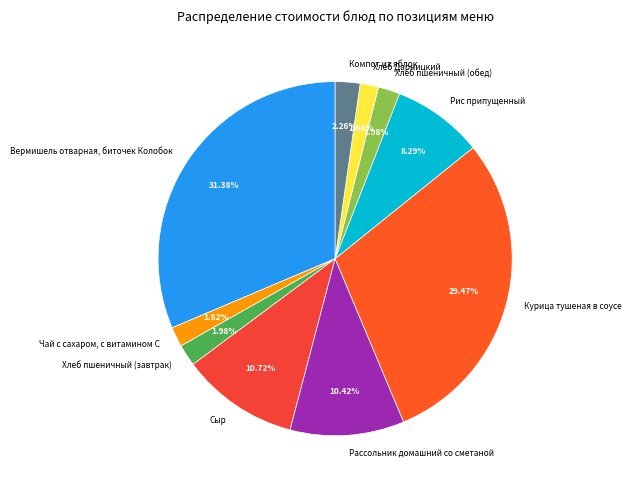

Approximately how many times larger is the value at Вермишель отварная, биточек Колобок compared to Хлеб пшеничный (завтрак)?

15.8